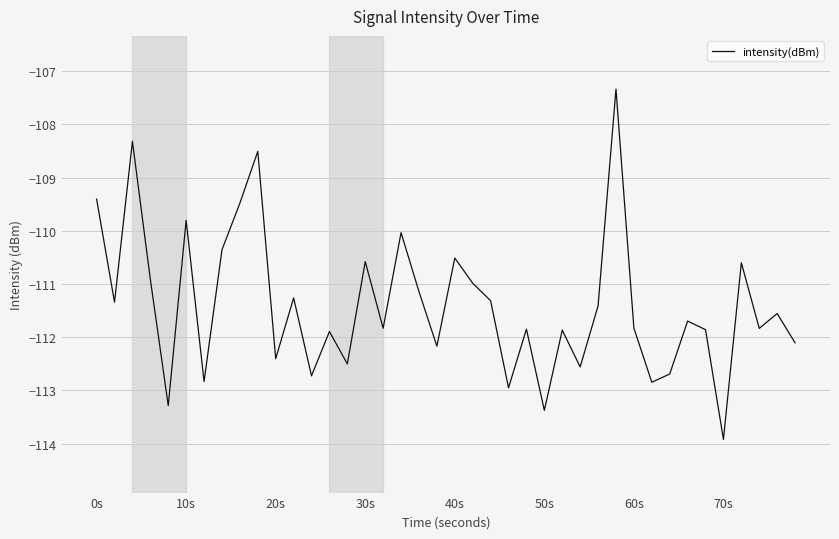

What is the maximum value shown in the chart?

-107.3